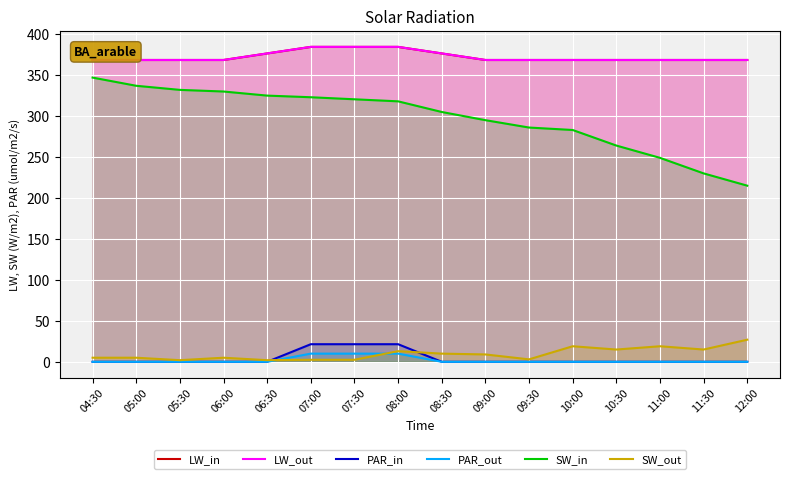

True or false: PAR_out has a value of 10.0 at 07:30.

True